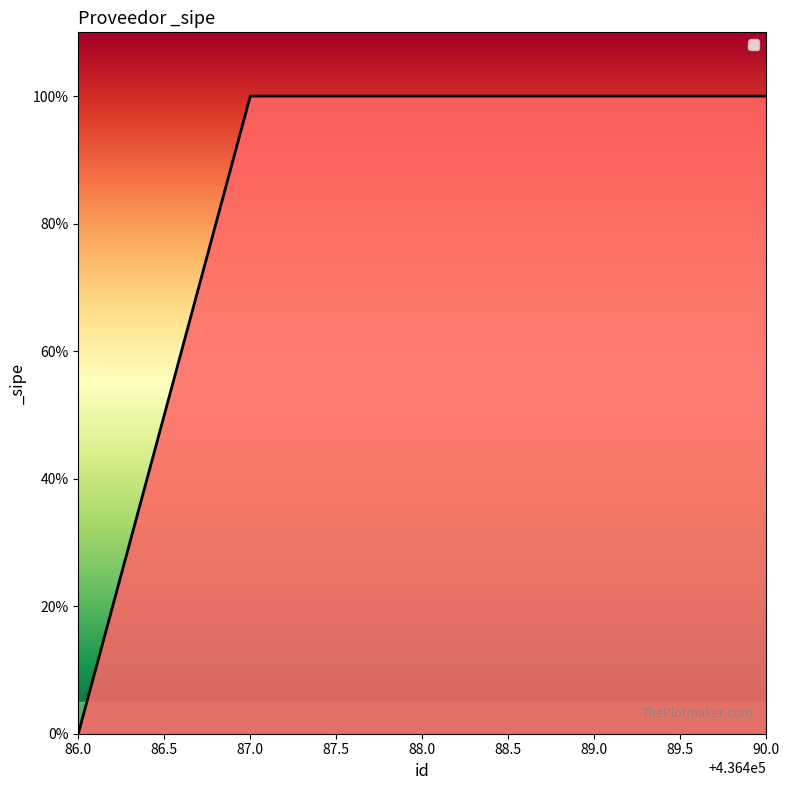

Is this an area chart (filled region under the line)?

Yes